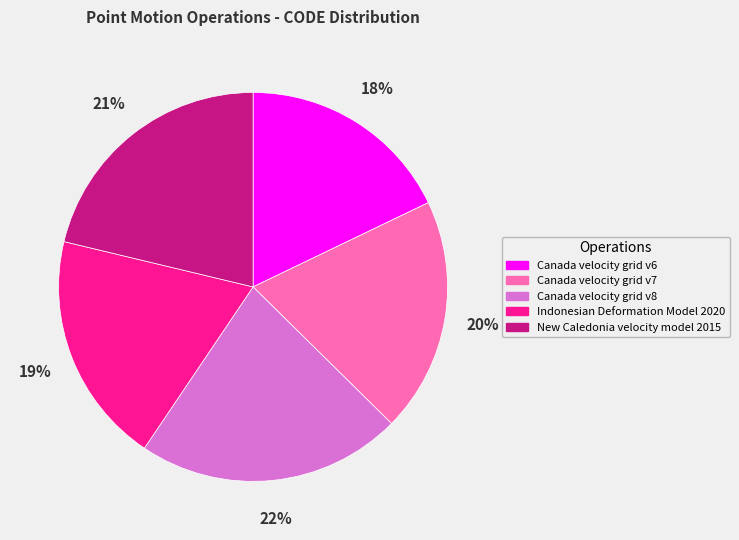

Is it true that Canada velocity grid v7 is 20% of the pie?

True